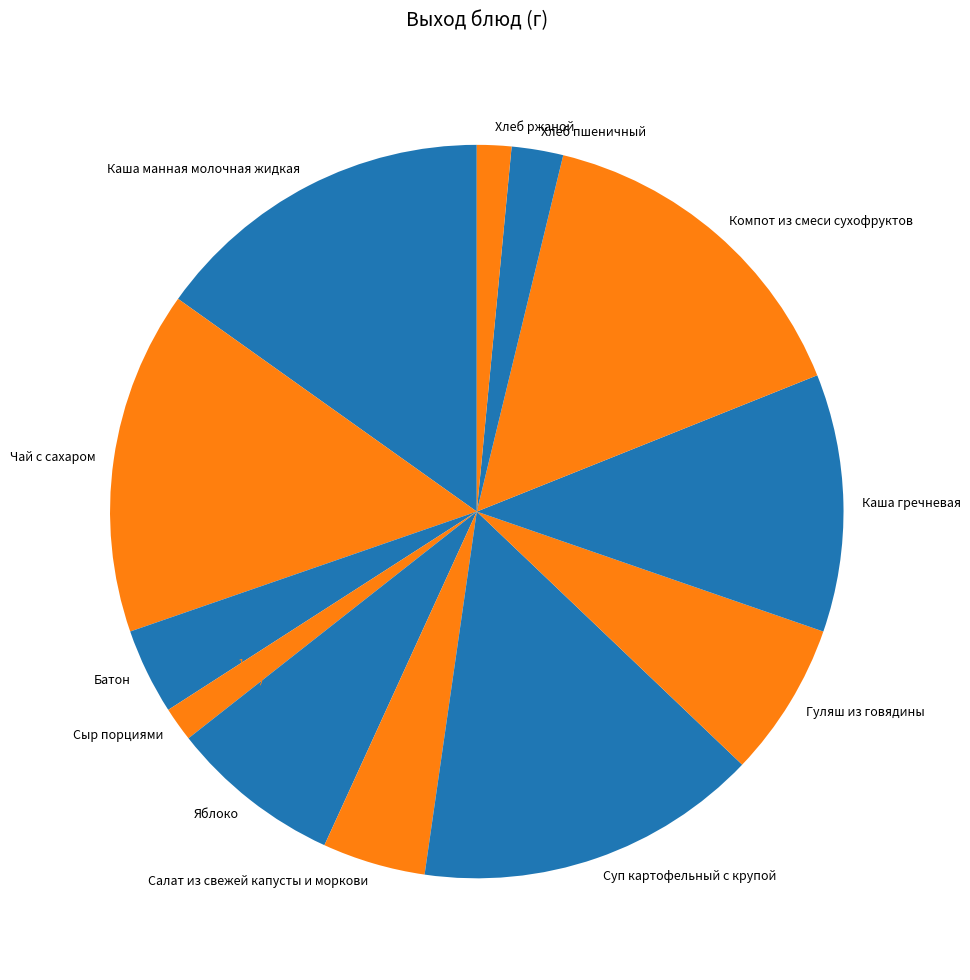

To the nearest percent, what portion does Яблоко represent?

8%